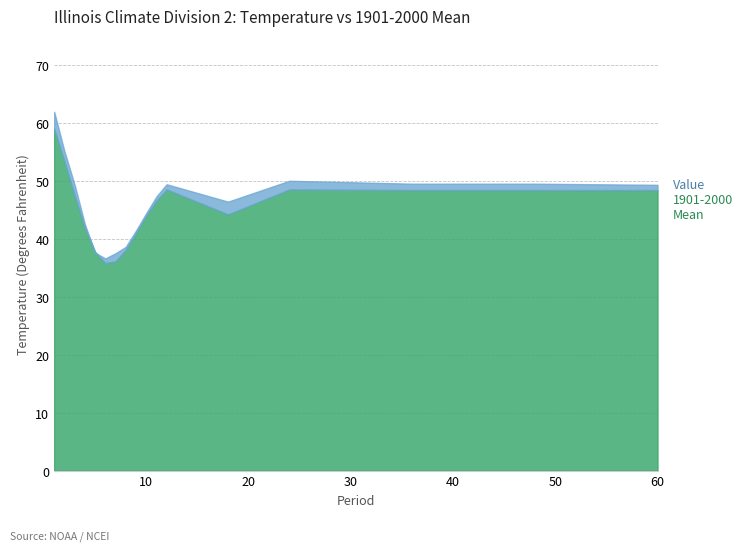

Between which two adjacent categories do Value and 1901-2000 Mean first intersect?

4 and 5